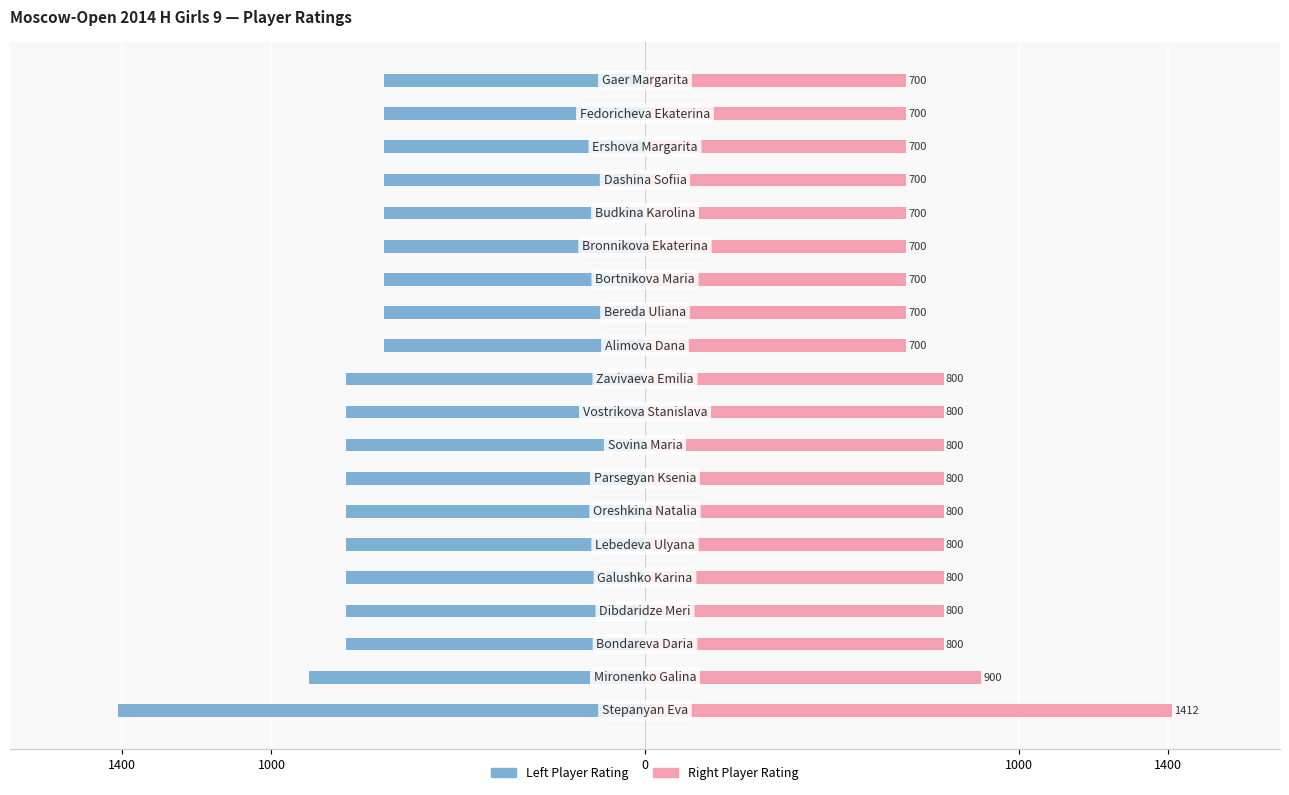

Is the value of Rating (left) at 8 greater than the value of Rating (right) at 14?

No